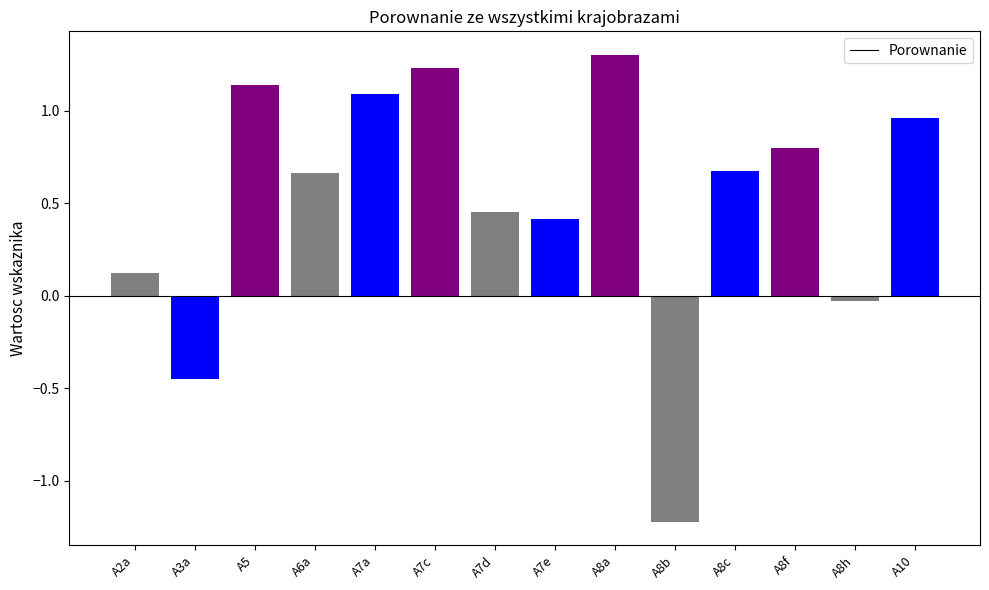

What is the value of the 10th bar from the left?

-1.2